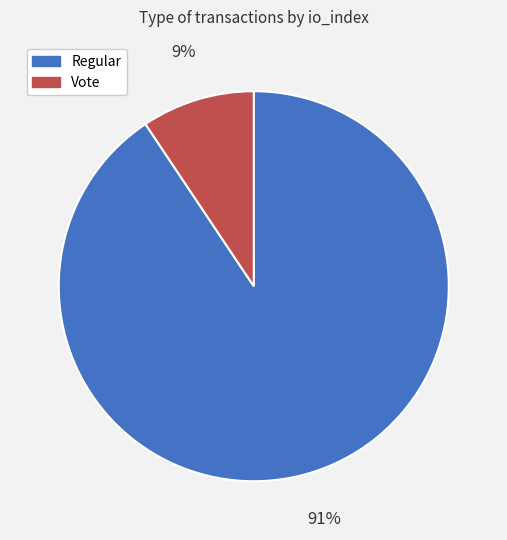

Which slice is the smallest?

Vote